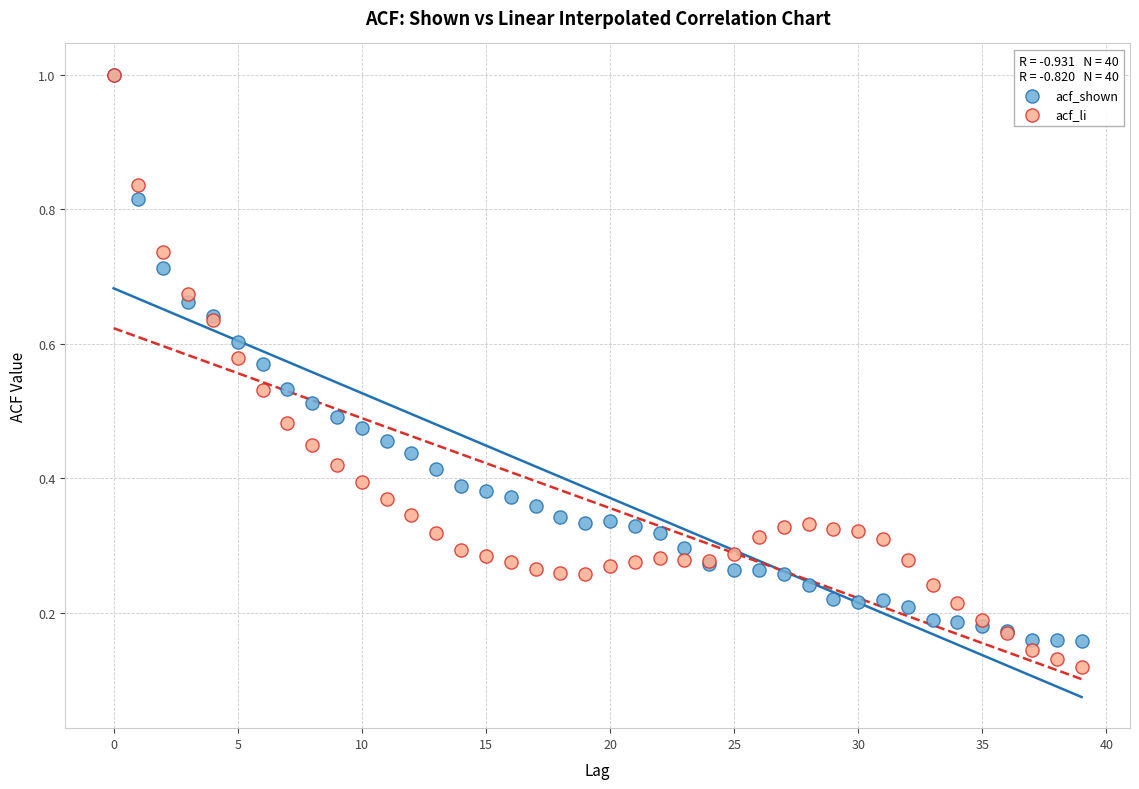

What are all the series names shown in the legend?

acf_shown, acf_li